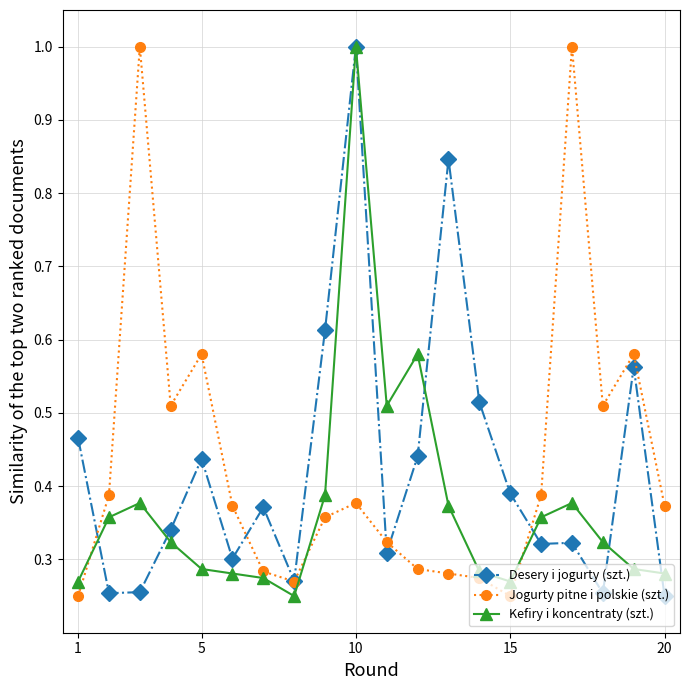

At how many categories does at least one series exceed 0?

20